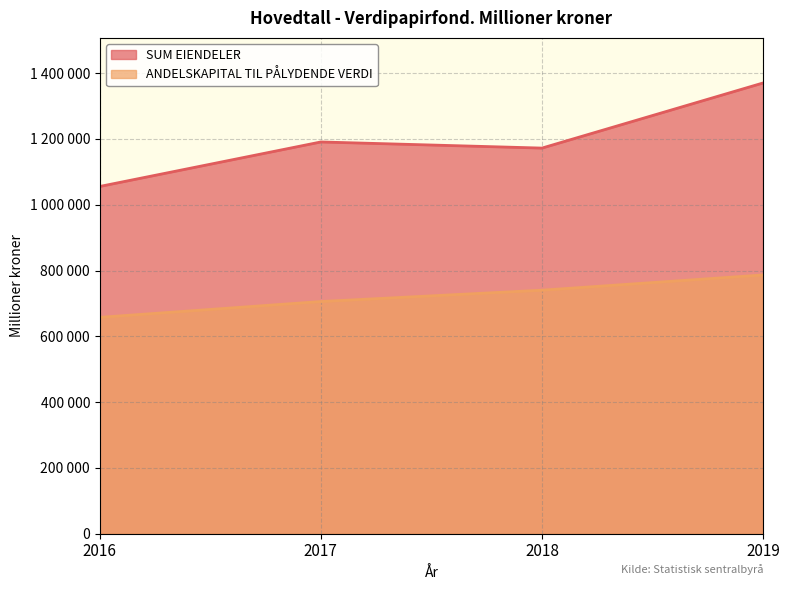

Which series has the largest total across all categories?

SUM EIENDELER